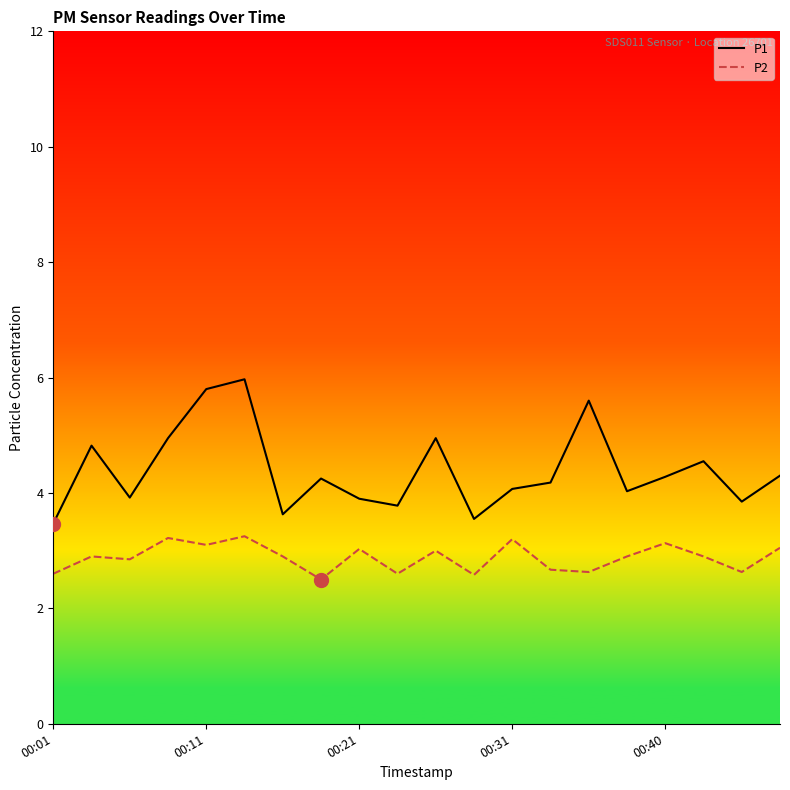

What is the sum of all P2 values?

57.6